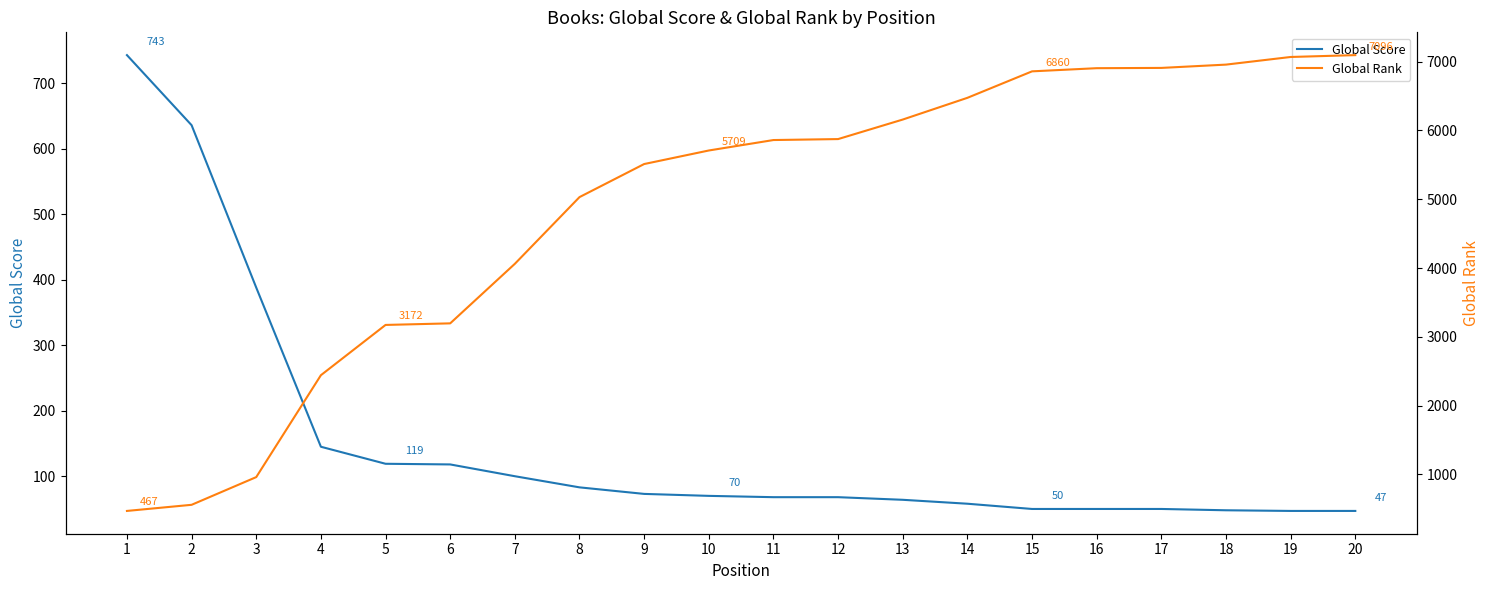

True or false: Global Rank has more than 0 points higher than both neighbors.

False